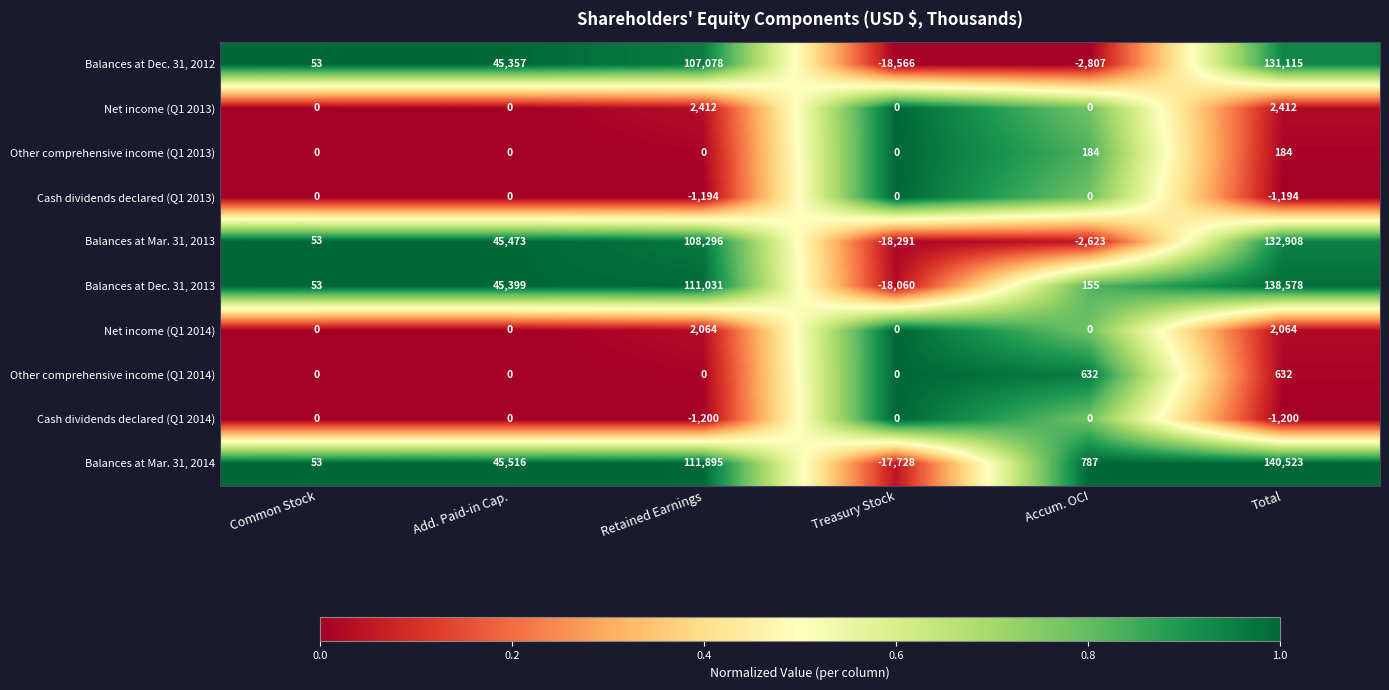

List the labels in order of Balances at Mar. 31, 2013 value, largest first.

Total, Retained Earnings, Add. Paid-in Cap., Common Stock, Accum. OCI, Treasury Stock